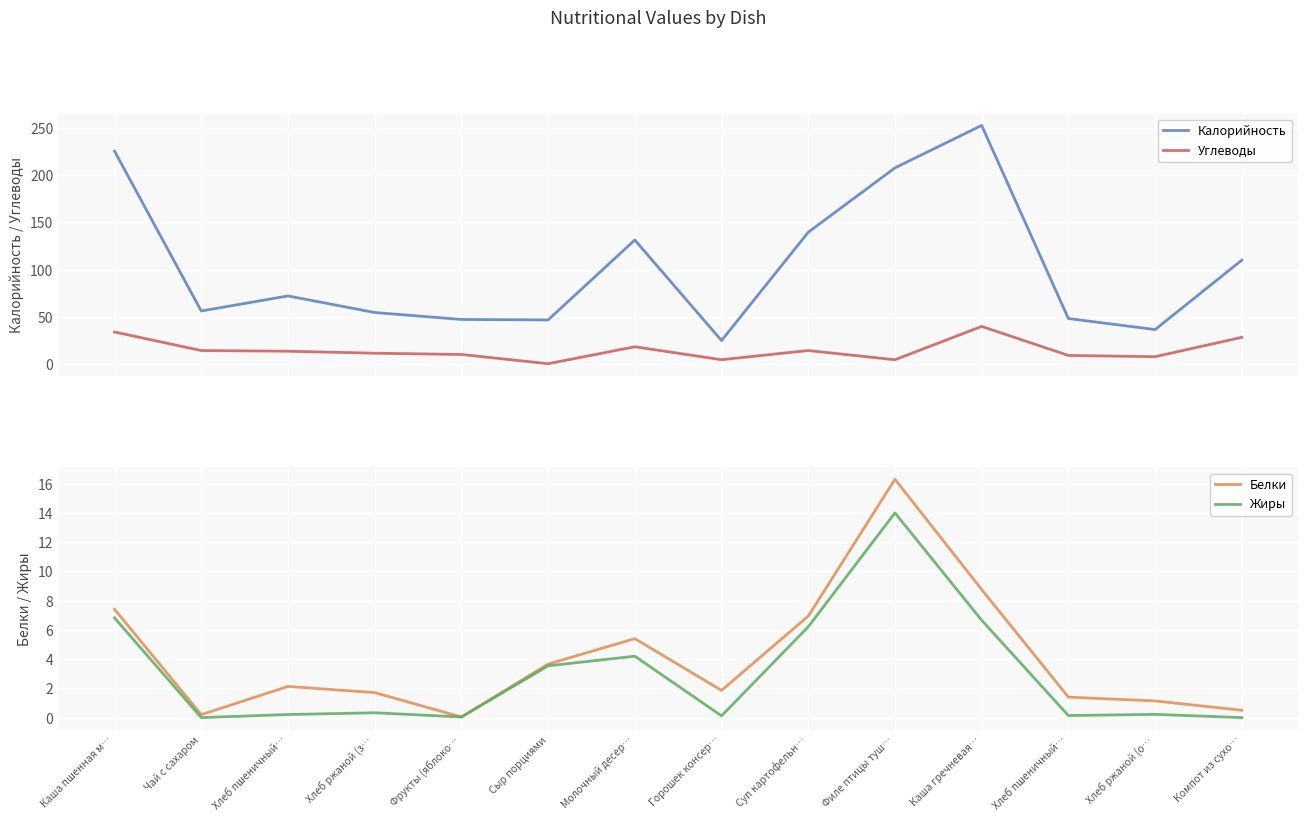

What are all the series names shown in the legend?

Калорийность, Углеводы, Белки, Жиры